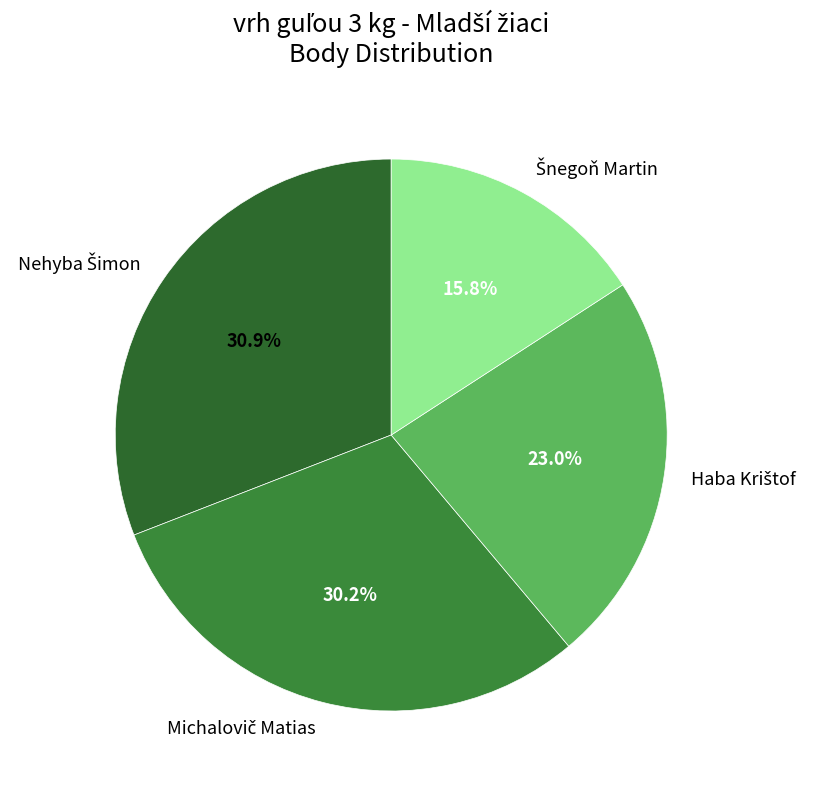

Is there any slice that represents more than half of the pie?

No